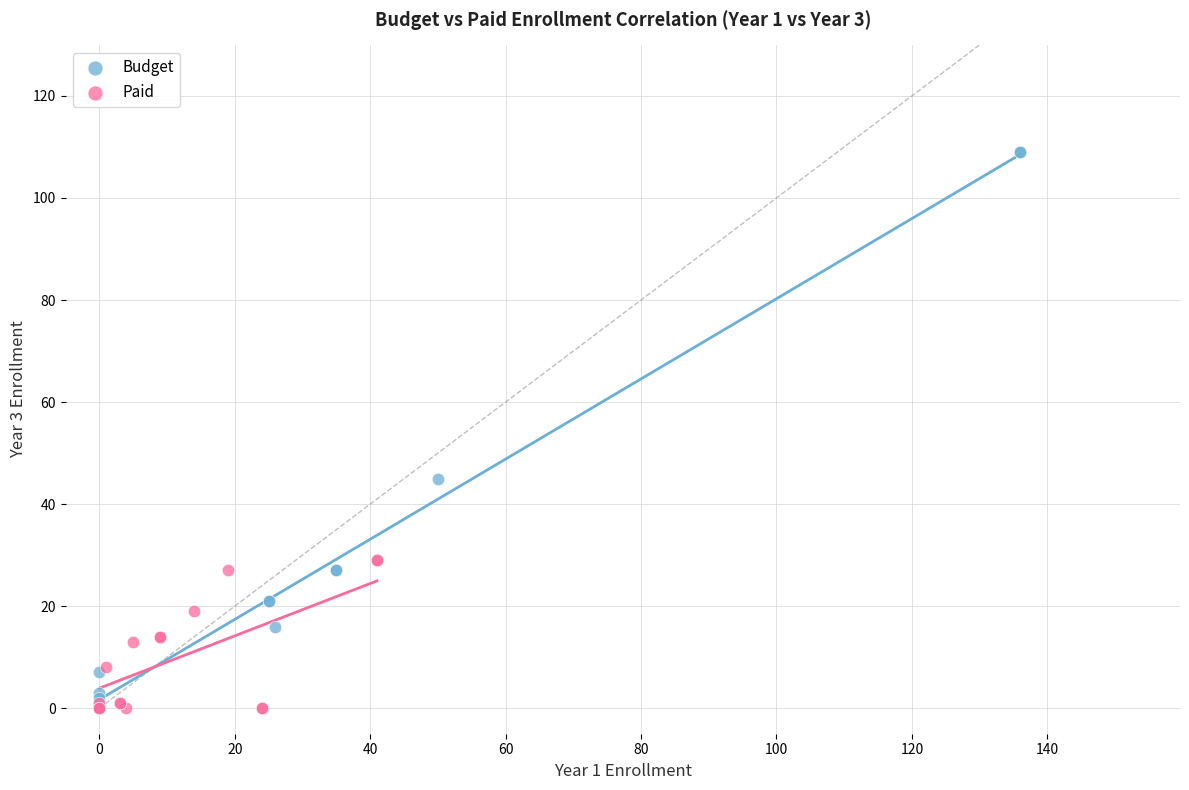

Which series contains the highest Y value?

Budget